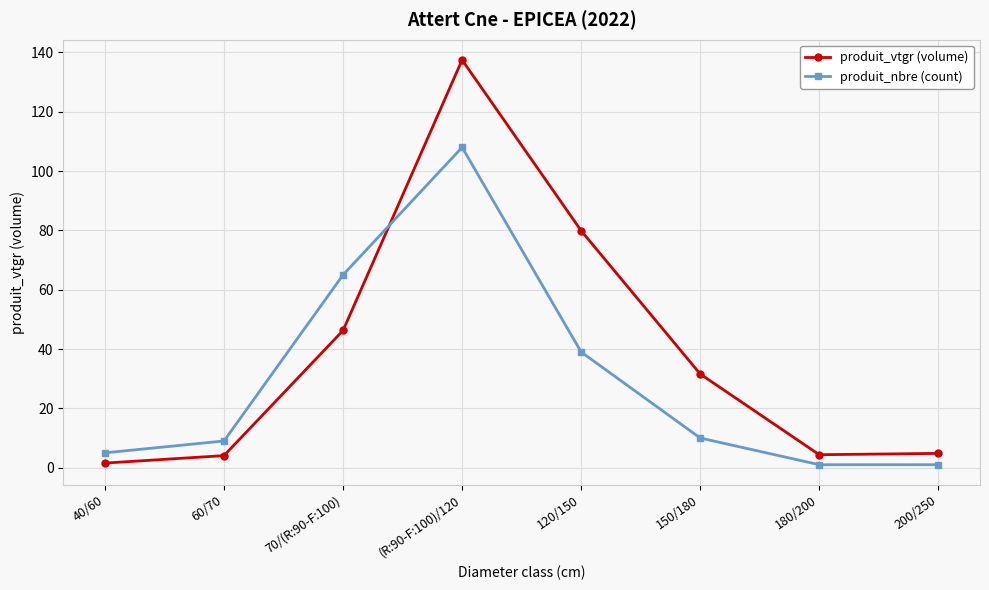

Count the number of categories in the chart.

8